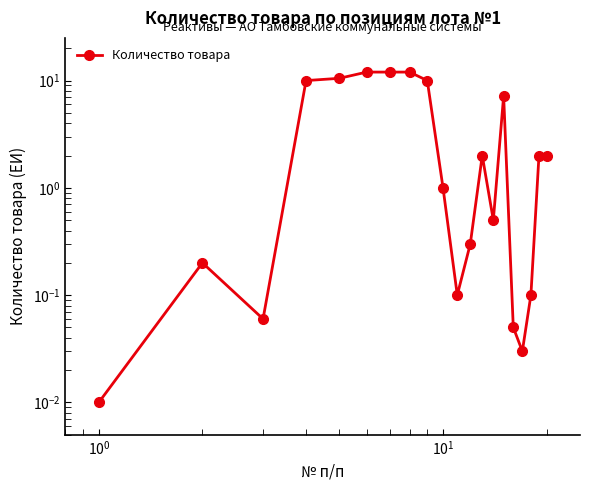

Reading left to right, list all the values displayed in this chart.

0.0	0.2	0.1	10.0	10.5	12.0	12.0	12.0	10.0	1.0	0.1	0.3	2.0	0.5	7.2	0.1	0.0	0.1	2.0	2.0